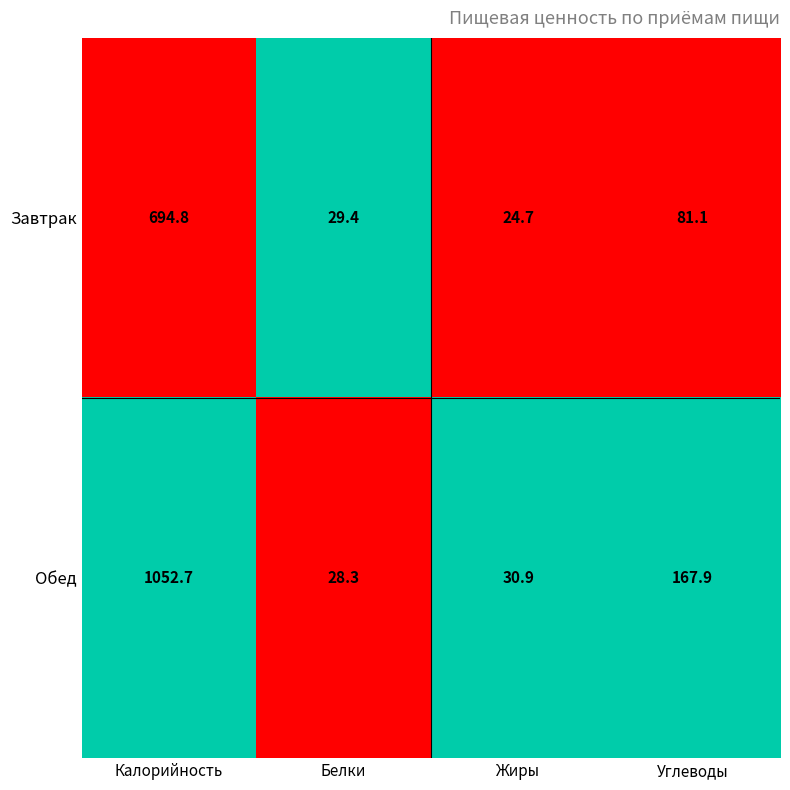

Reading right to left, what are all the values shown in this chart?

Завтрак: 81.1	24.7	29.4	694.8
Обед: 167.9	30.9	28.3	1052.7